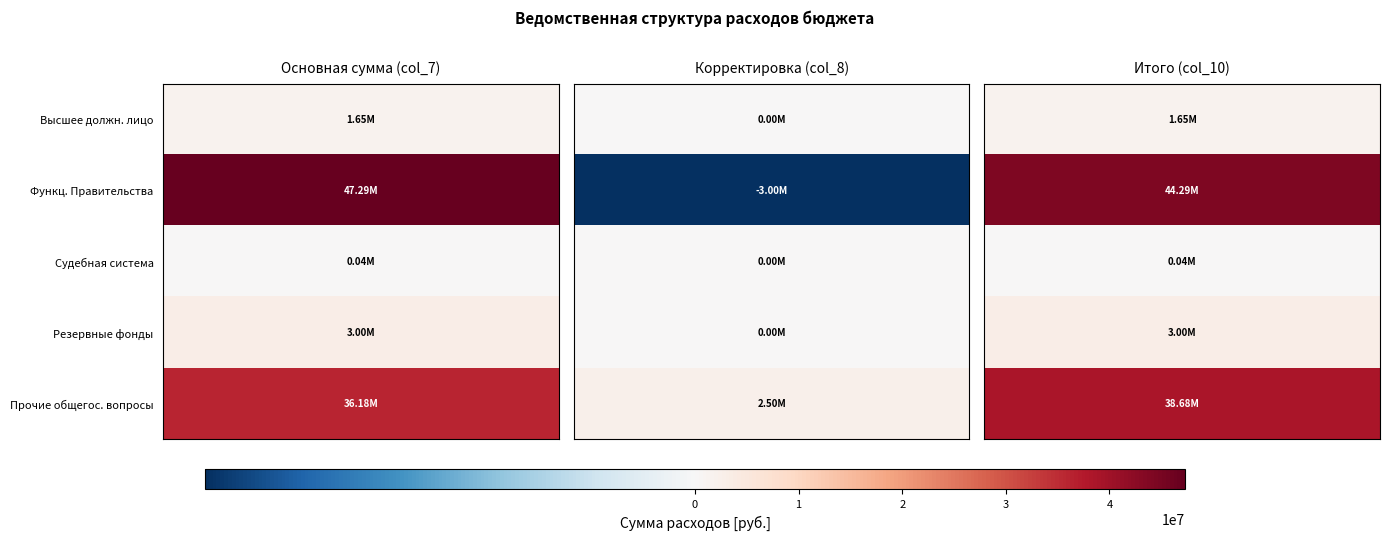

Rank the series at 1 from lowest to highest value.

Функционирование Правительства, Функционирование высшего должностного лица, Судебная система, Резервные фонды, Другие общегосударственные вопросы